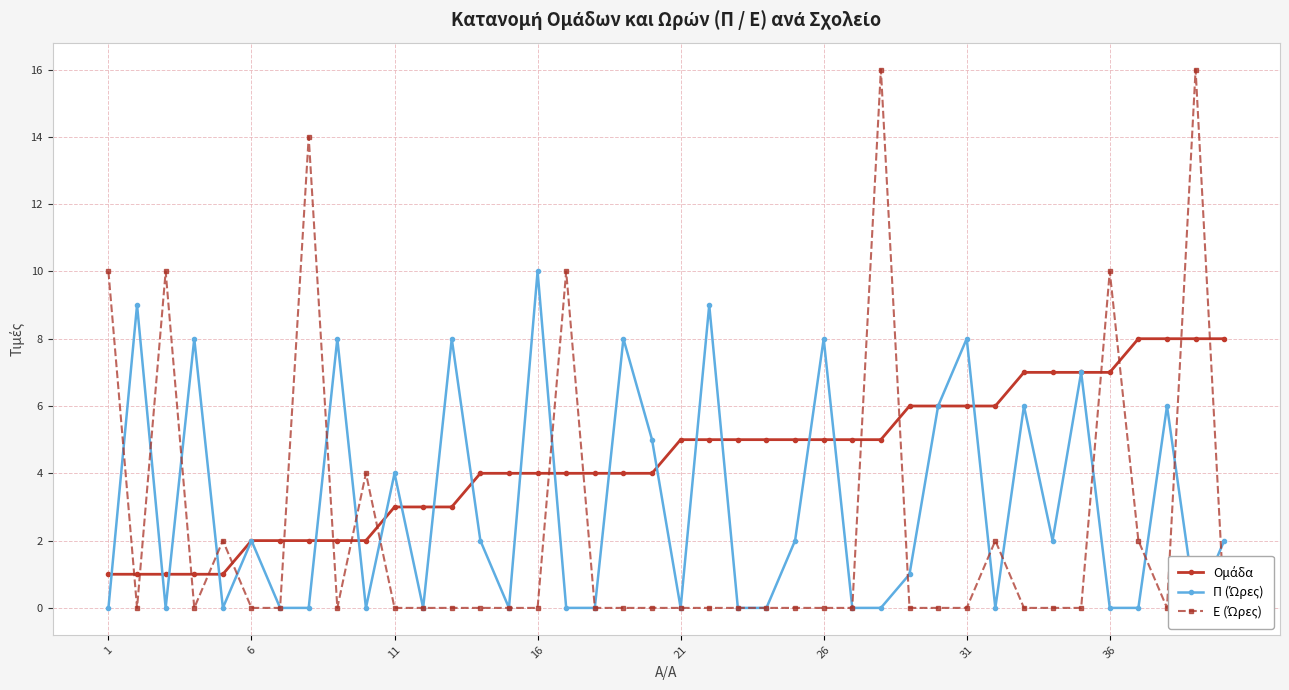

How many interior local valleys does the Π (Ώρες) series have?

9